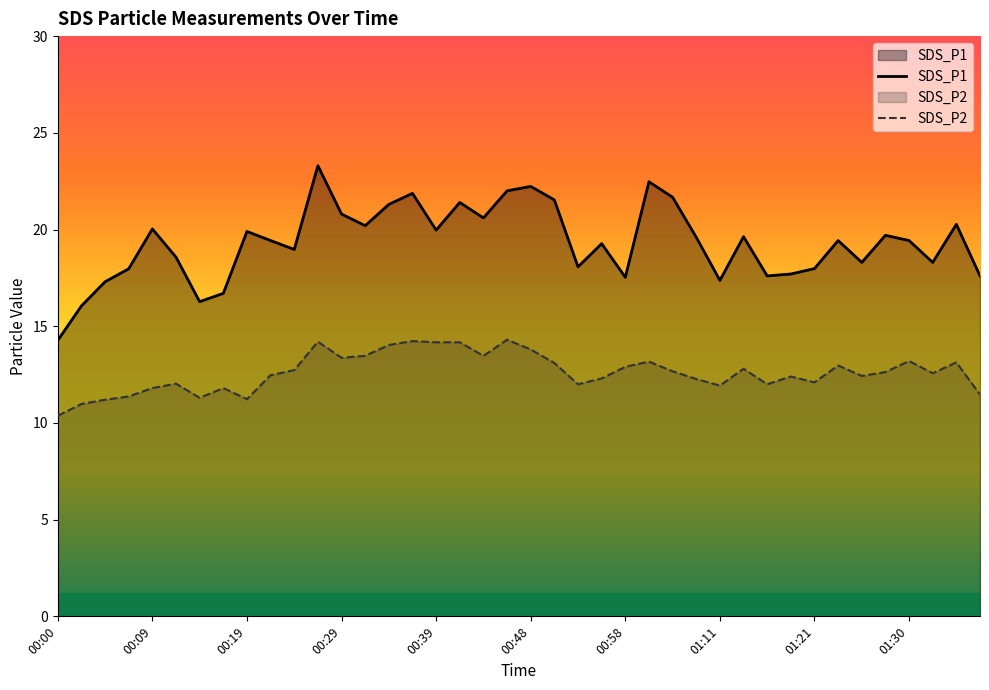

What is the spread (max minus min) of values at 00:19?

8.7